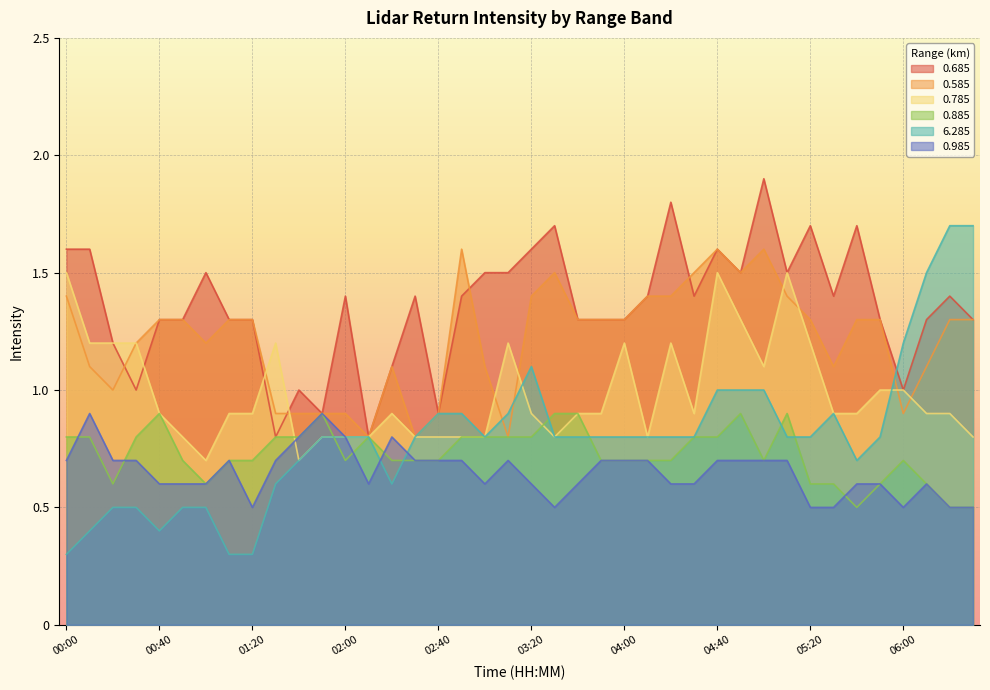

List the series in order of their peak value, lowest first.

0.885, 0.985, 0.785, 0.585, 6.285, 0.685